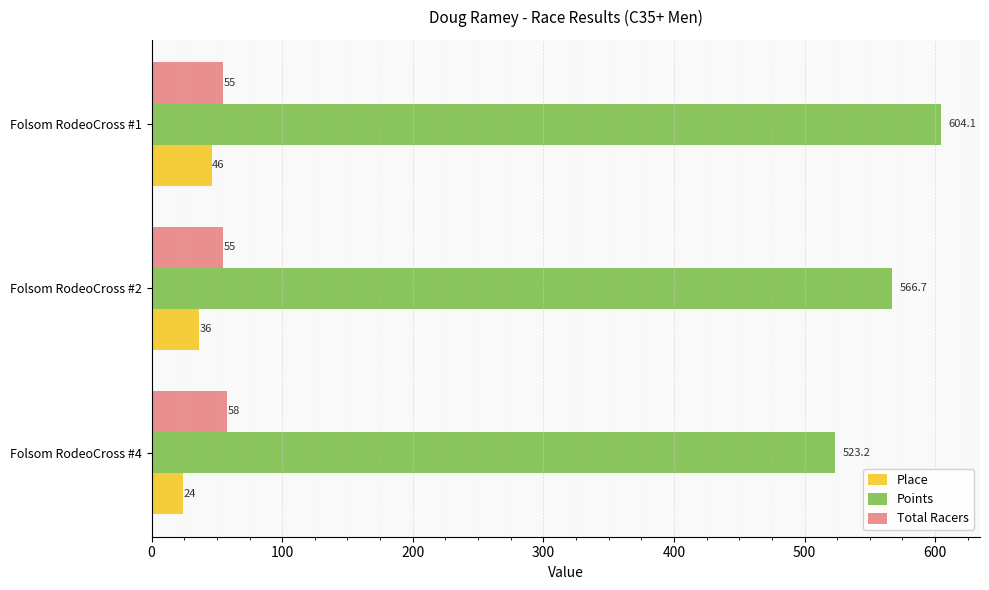

Which series has the largest total across all categories?

Points